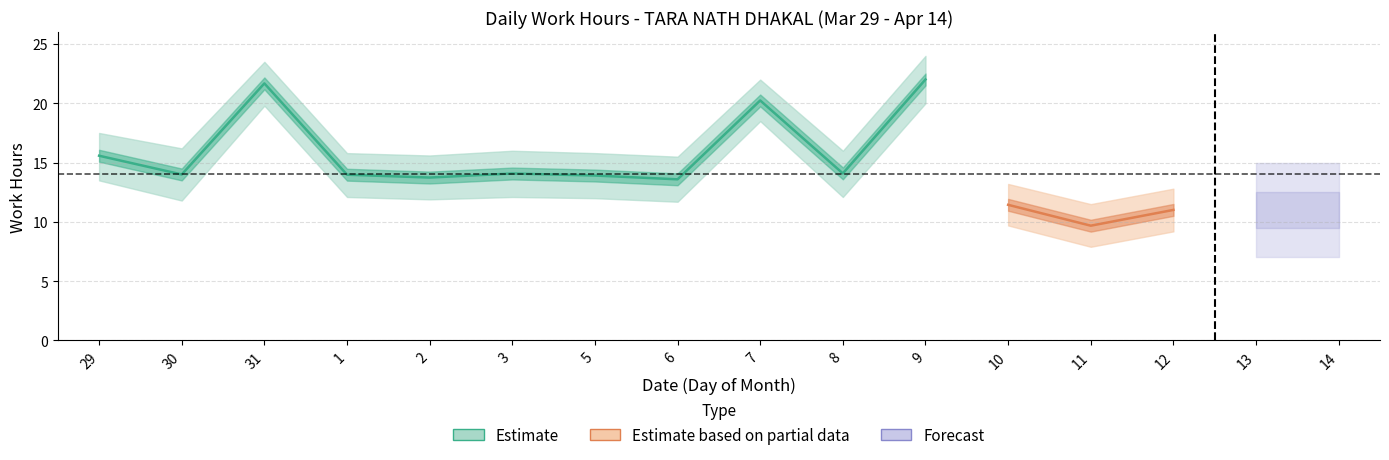

True or false: upper_bound and lower_bound cross at least once.

False